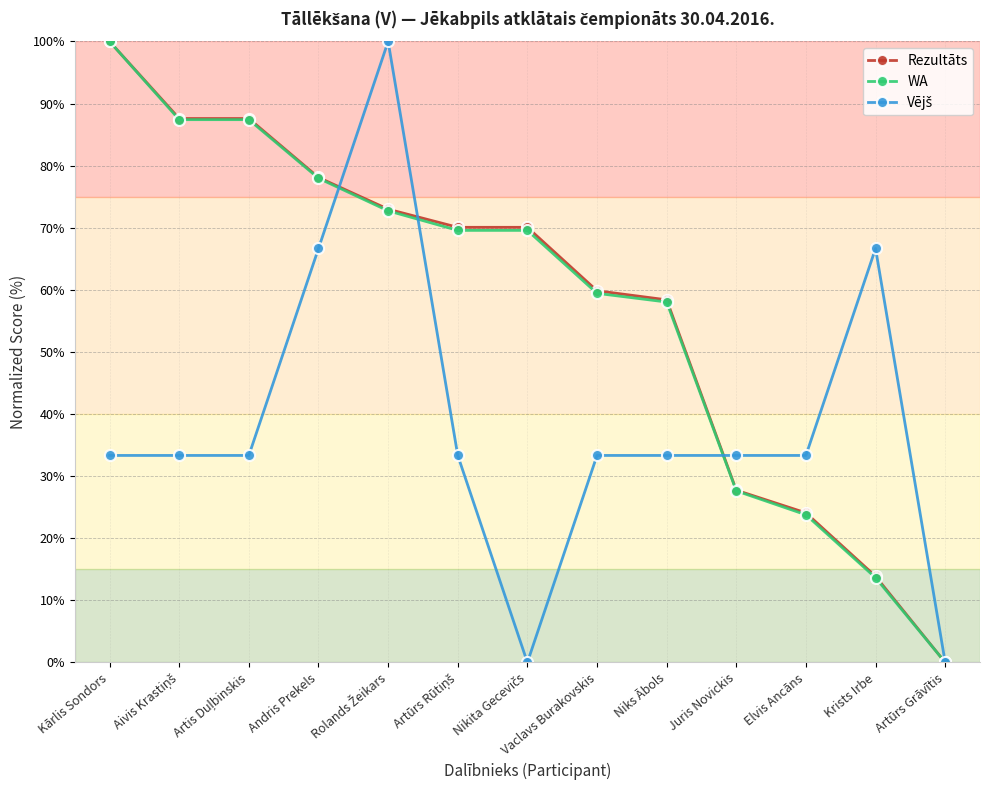

What is the difference between the highest and lowest values at Niks Ābols?

25.1